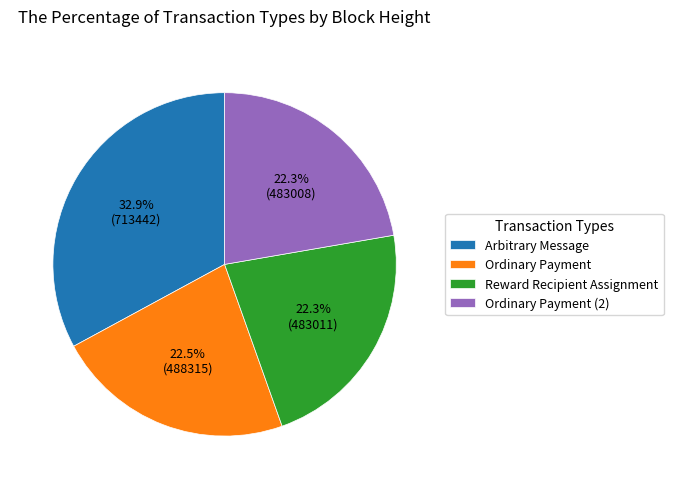

To the nearest percent, what is the difference between the largest and smallest slice percentages?

11%